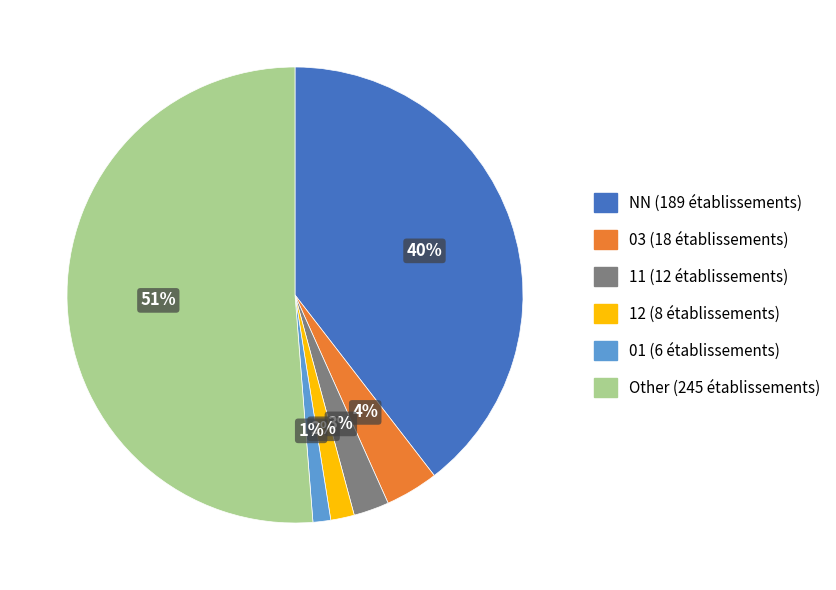

Count the number of slices in the pie.

6